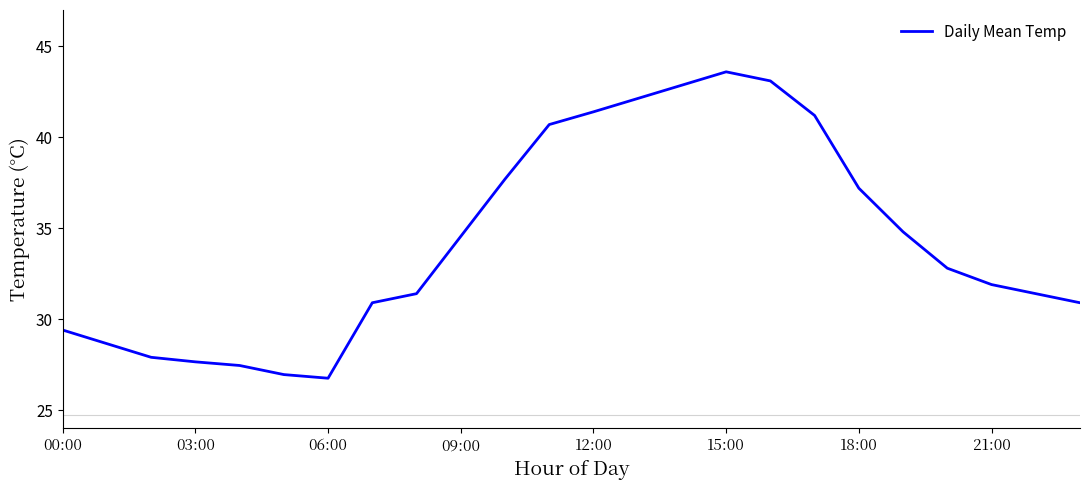

What is the smallest value displayed?

26.8